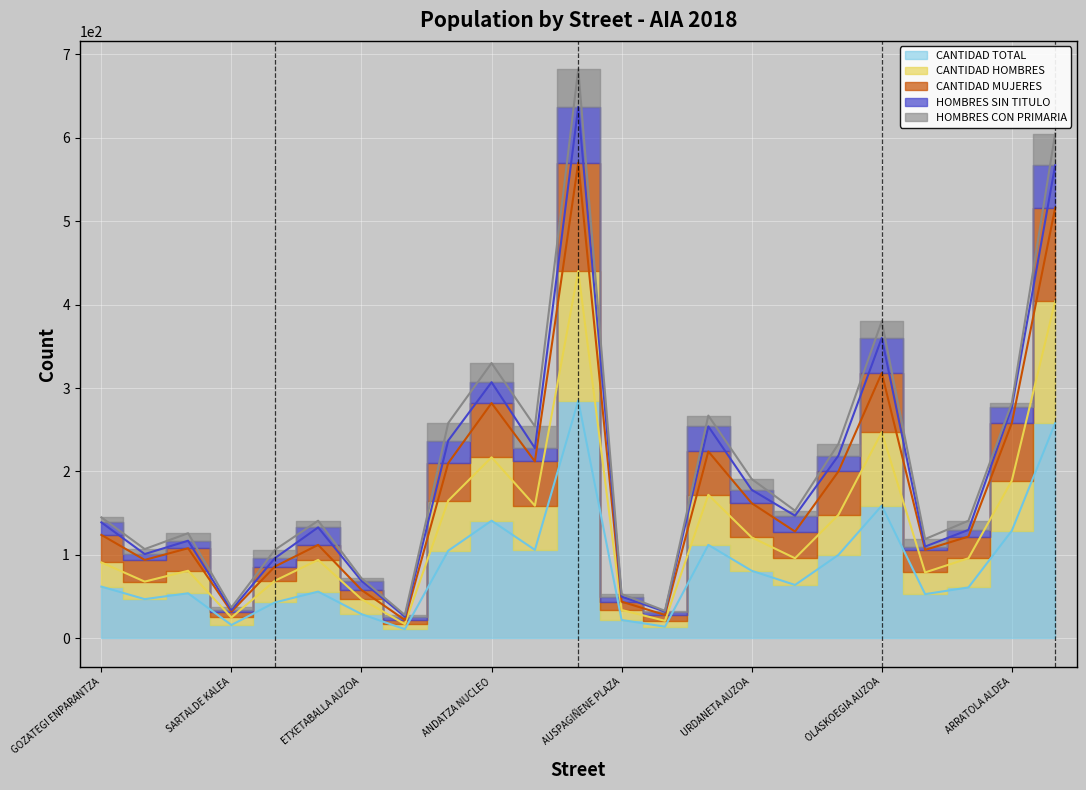

Is this an area chart (filled region under the line)?

No